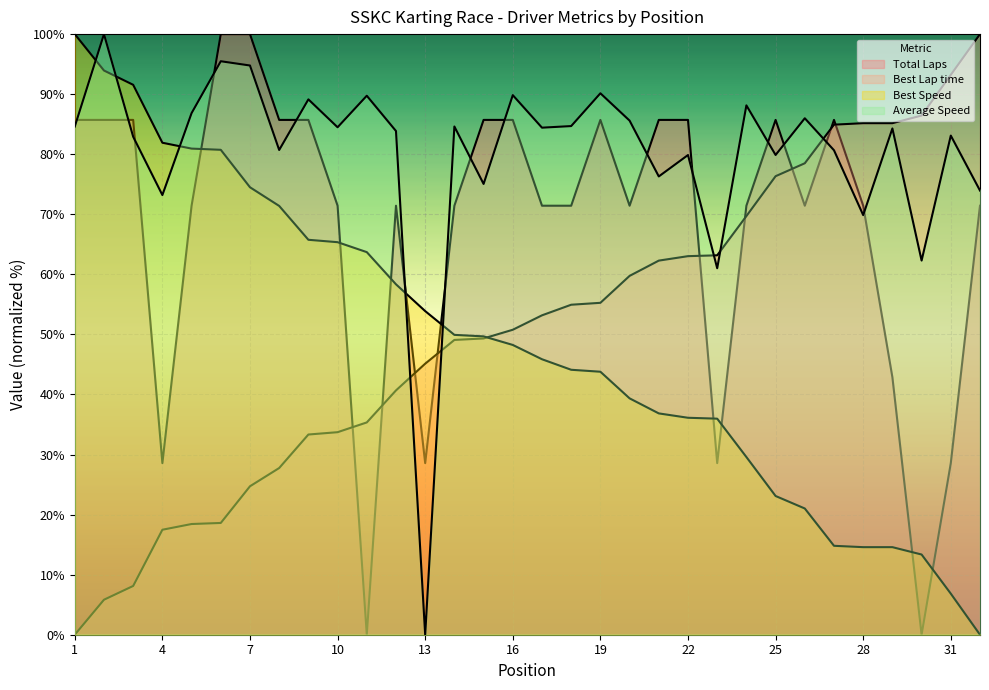

Is the value of Best Speed at 4 greater than the value of Total Laps at 8?

No